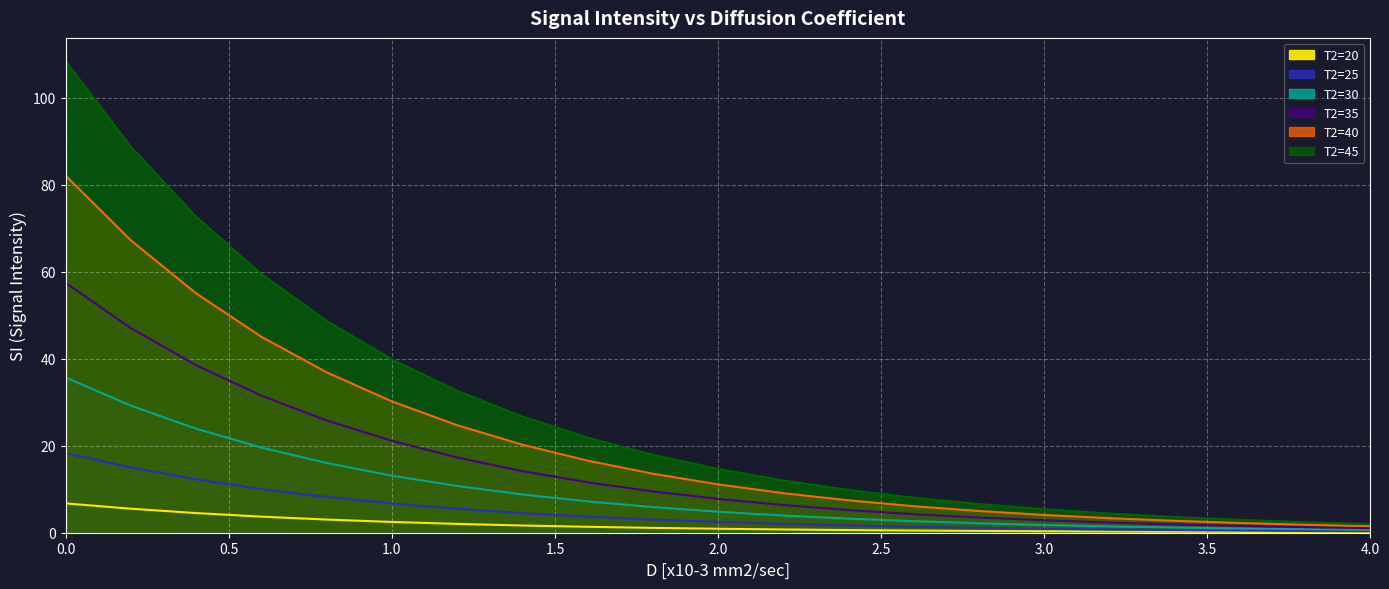

What is the greatest value displayed?

108.4